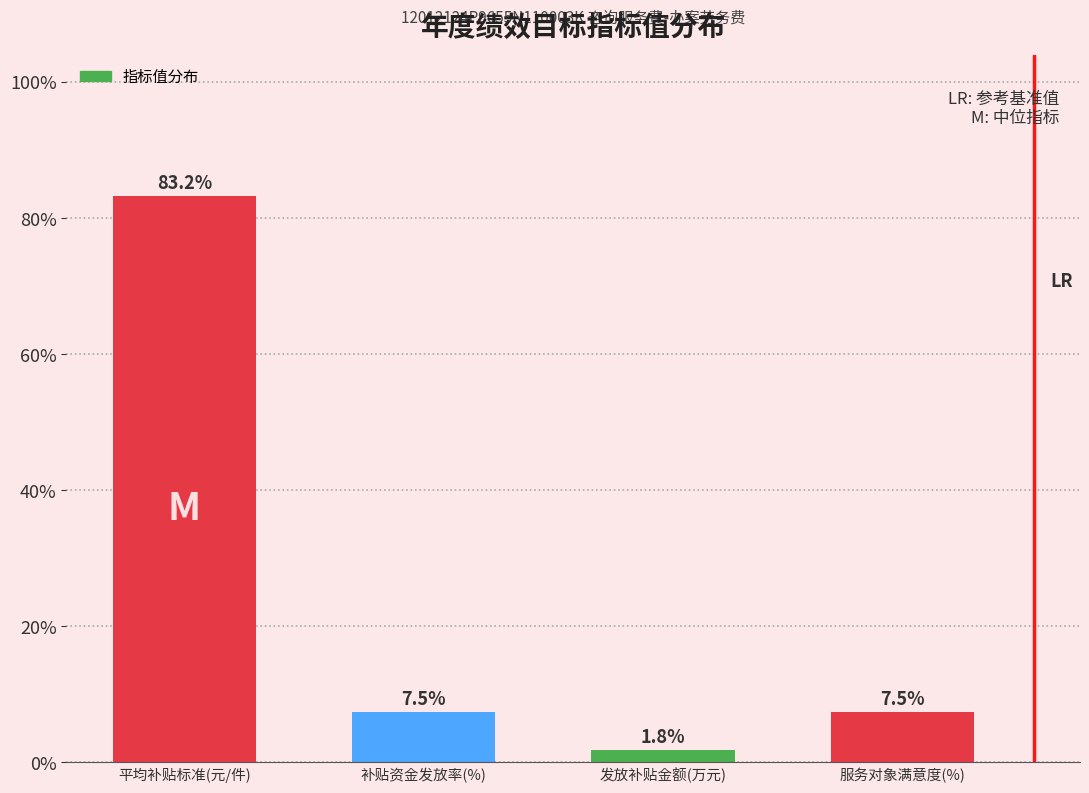

Reading right to left, extract all data points from this chart.

7.5	1.8	7.5	83.2